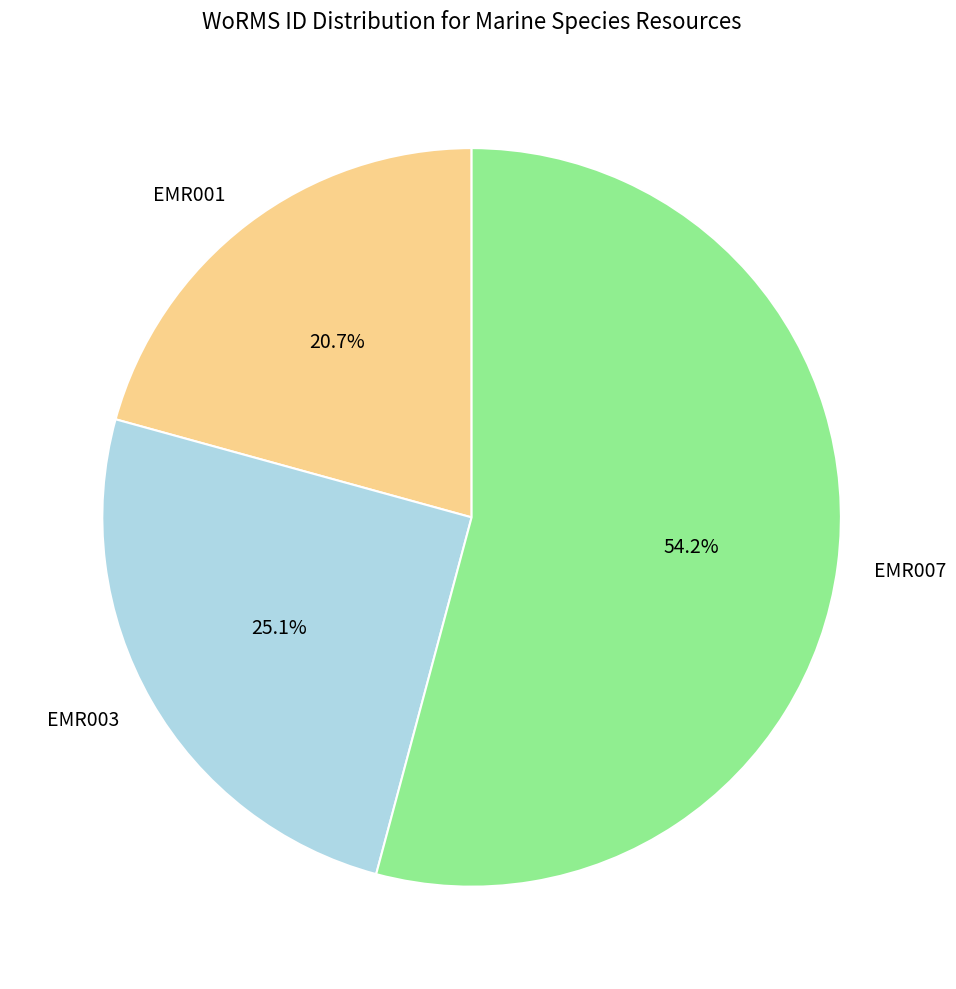

How many segments does this pie chart have?

3